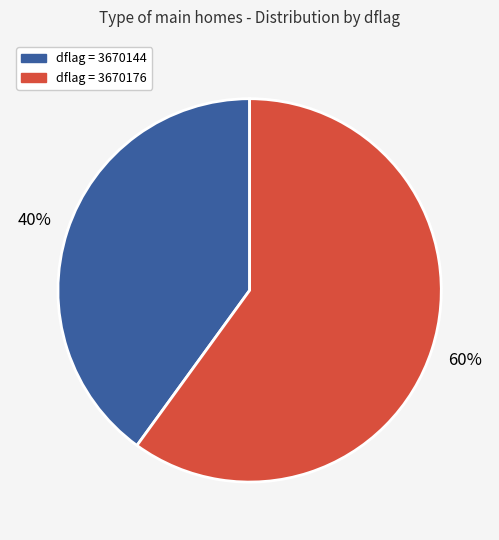

To the nearest percent, what is the average slice percentage?

50%